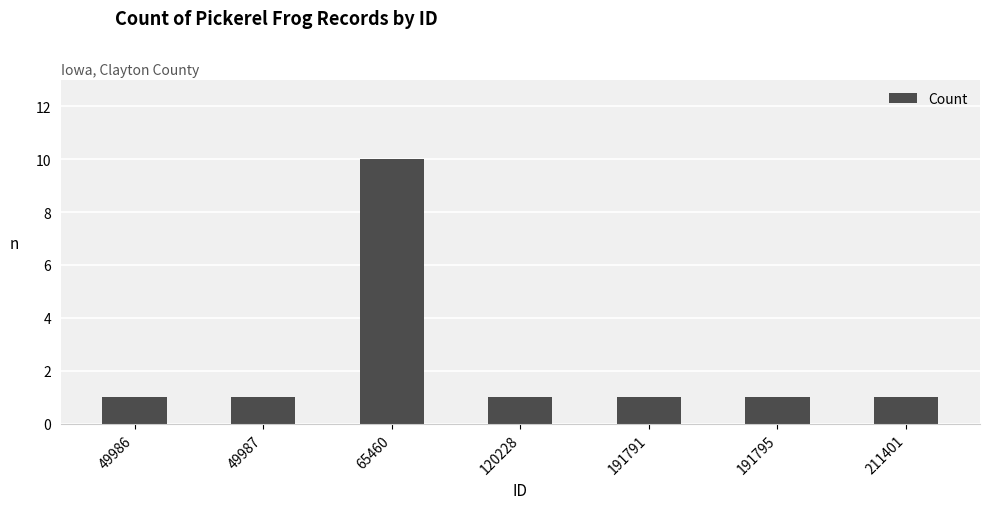

Reading left to right, what are all the values shown in this chart?

49986=1	49987=1	65460=10	120228=1	191791=1	191795=1	211401=1